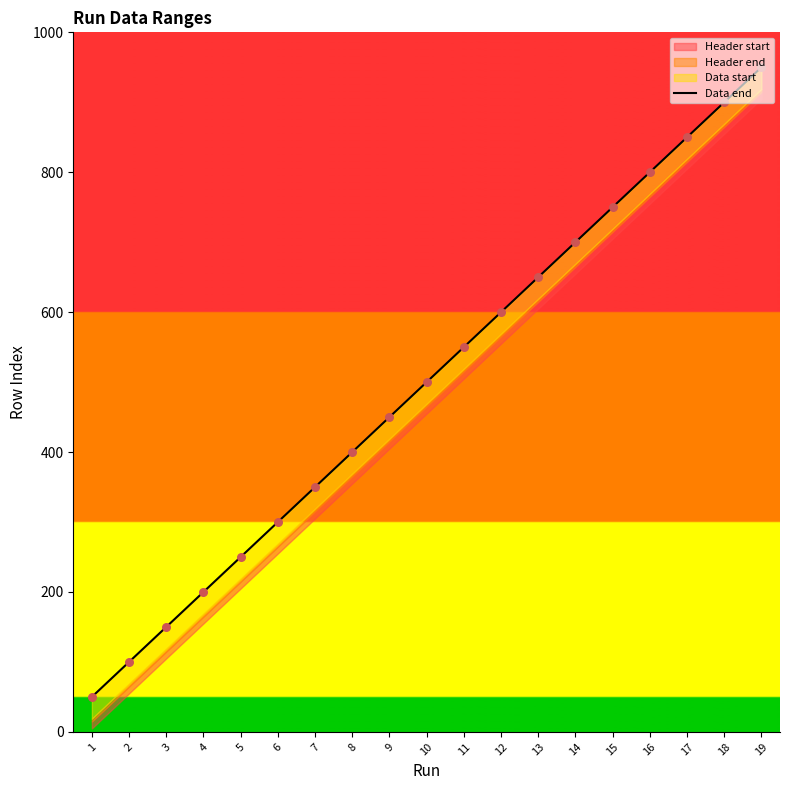

Which has a higher value, 9 or 5?

9